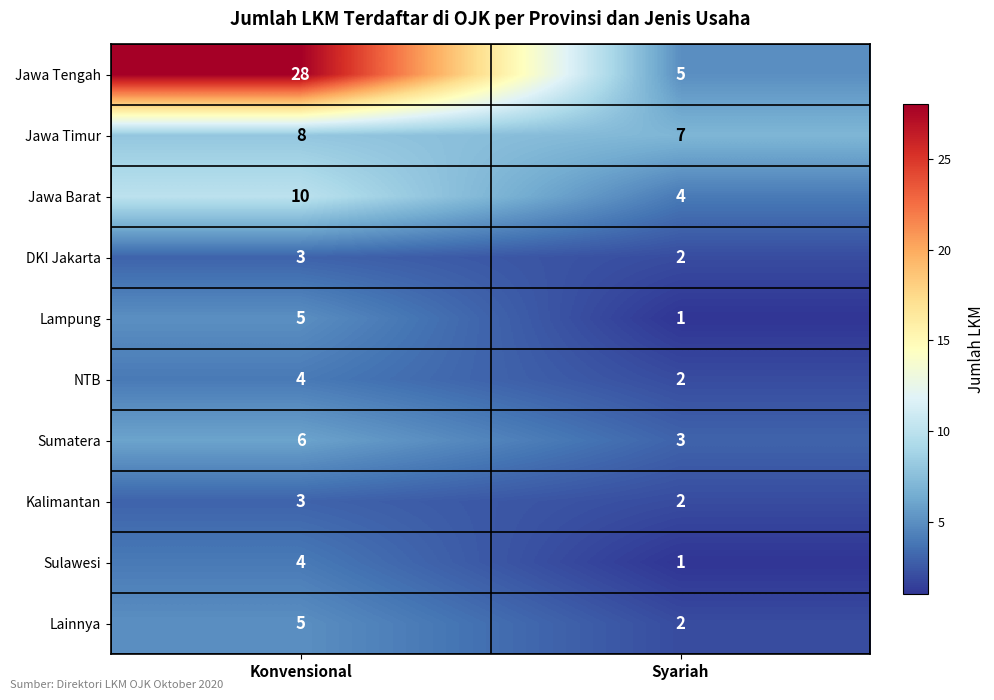

The Sumatera series shows 3 at Syariah. True or false?

True